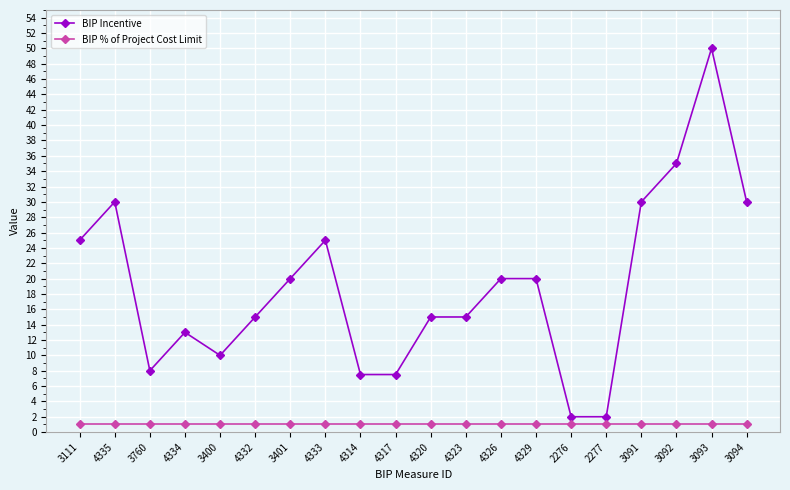

The BIP Incentive series shows 13.4 at 4326. True or false?

False